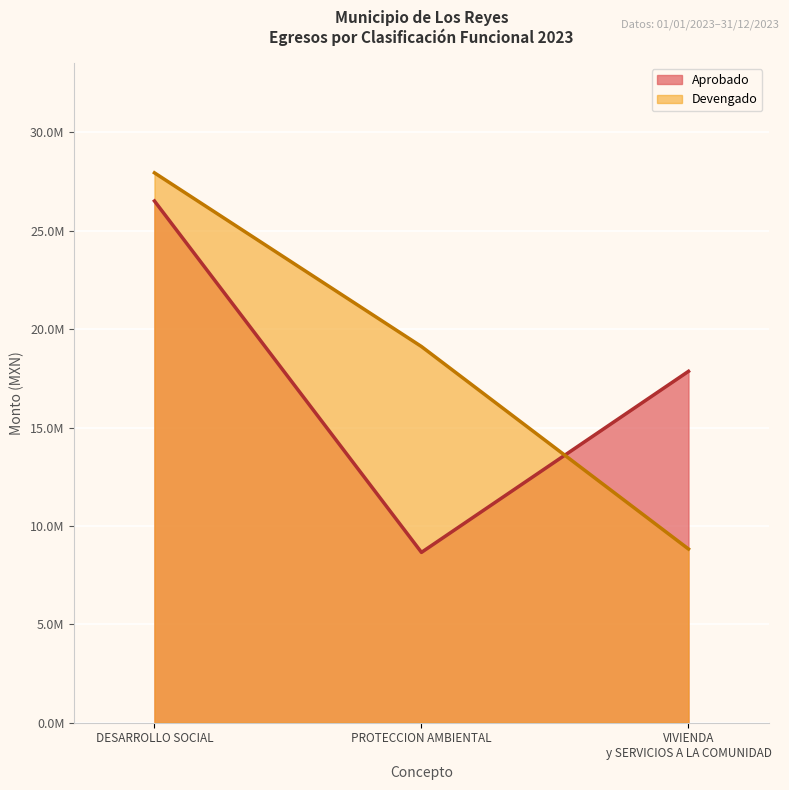

Rank the series by their maximum value, from lowest to highest.

Aprobado, Devengado